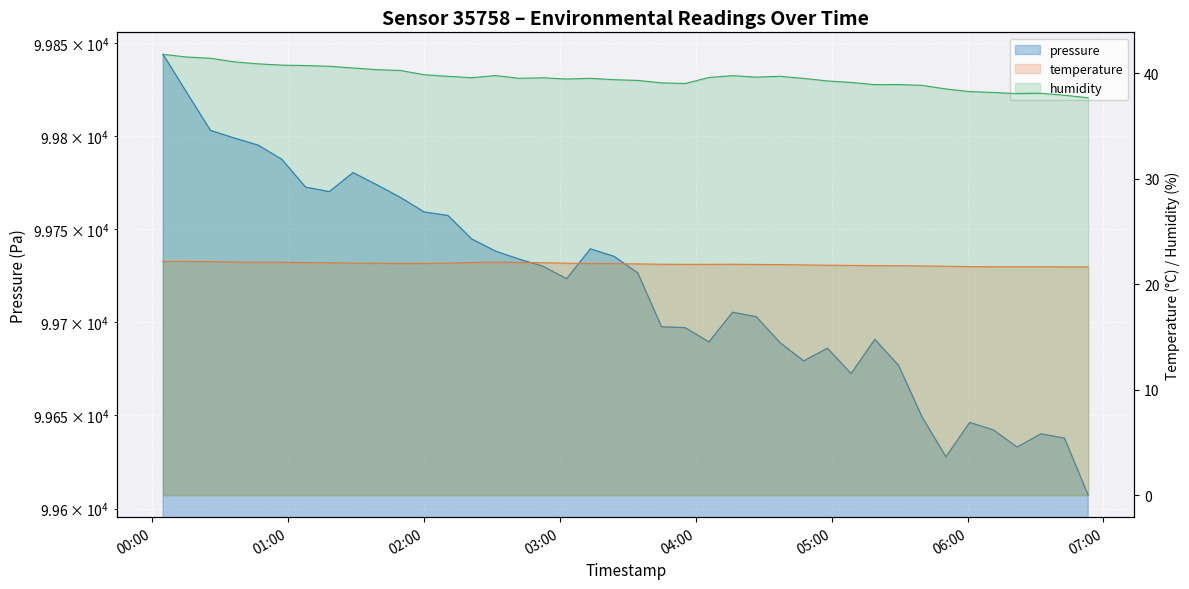

At 2024-01-11T05:40:02, list the series in order from largest to smallest.

pressure, humidity, temperature